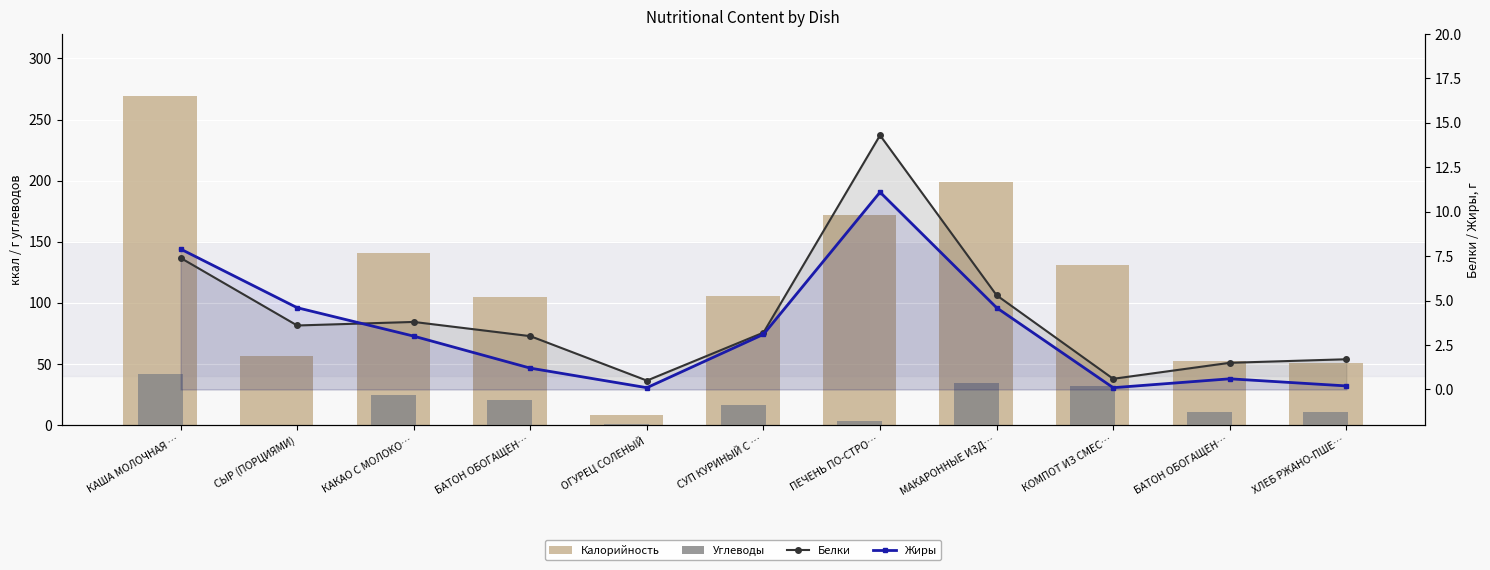

Which series has the widest spread of values?

Калорийность